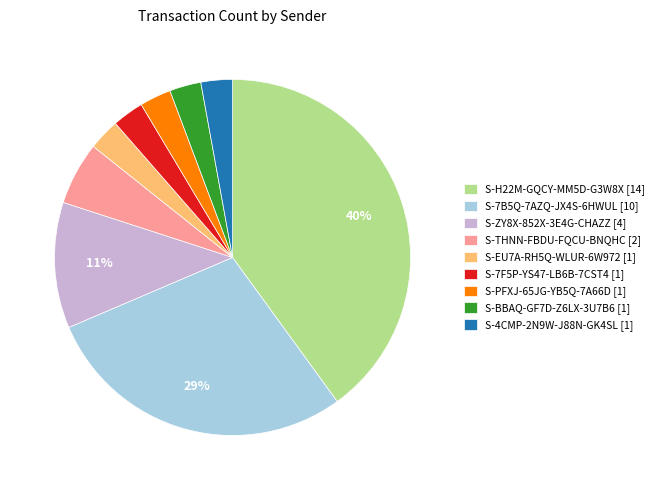

To the nearest percent, what portion does S-ZY8X-852X-3E4G-CHAZZ represent?

11%